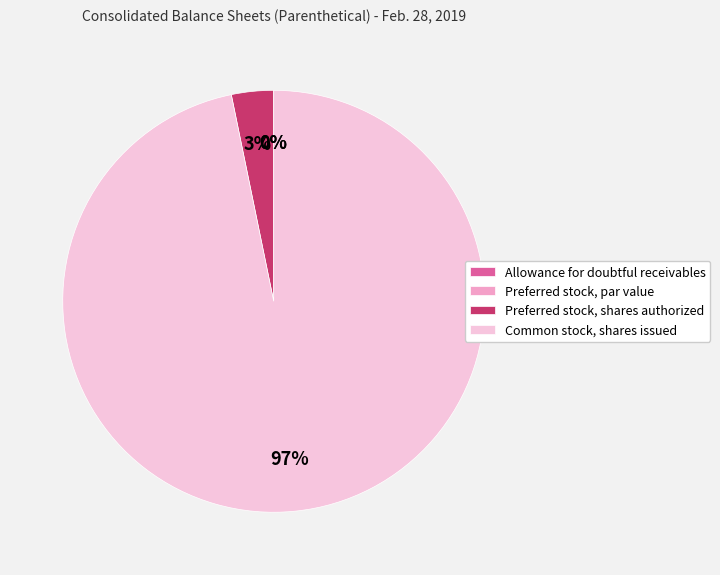

Which slice is the largest?

Common stock, shares issued